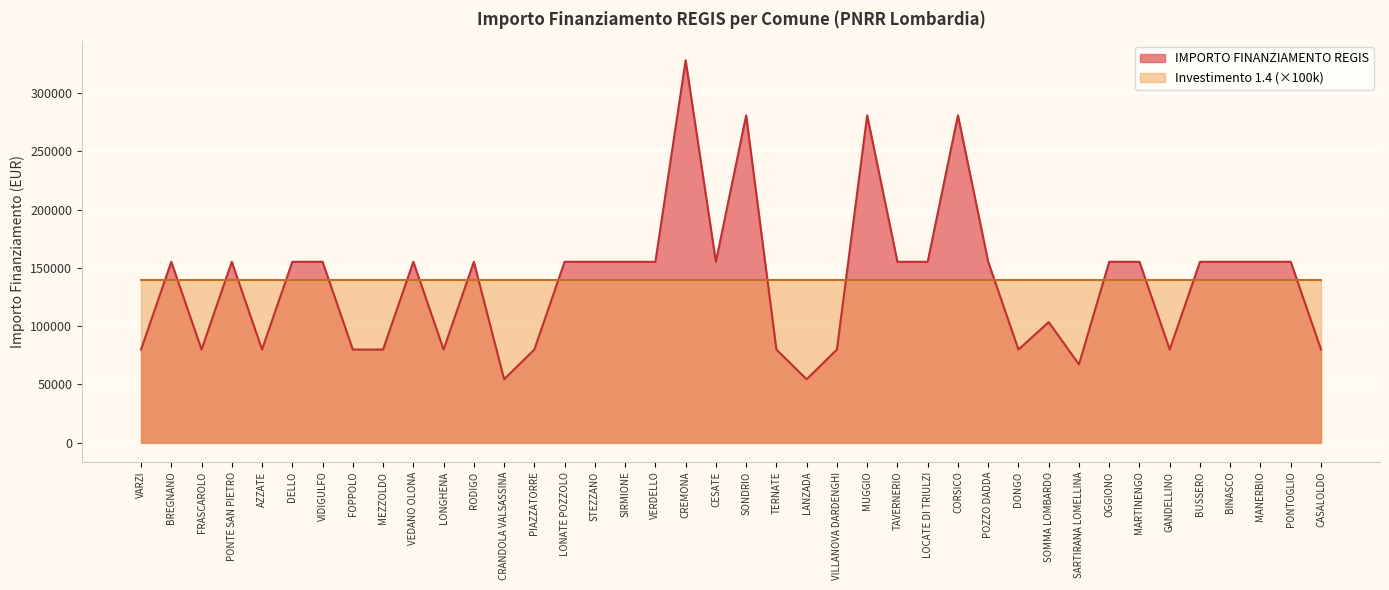

At which category does the data reach its first local valley?

FRASCAROLO